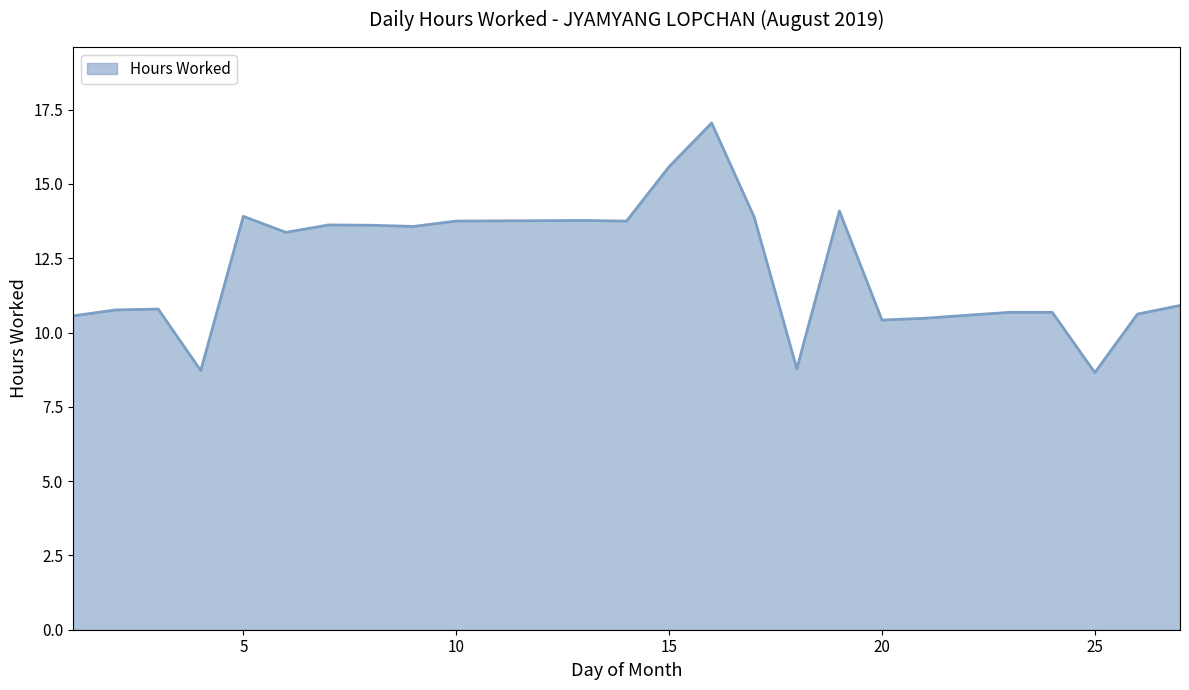

What is the difference between the maximum and minimum values?

8.4